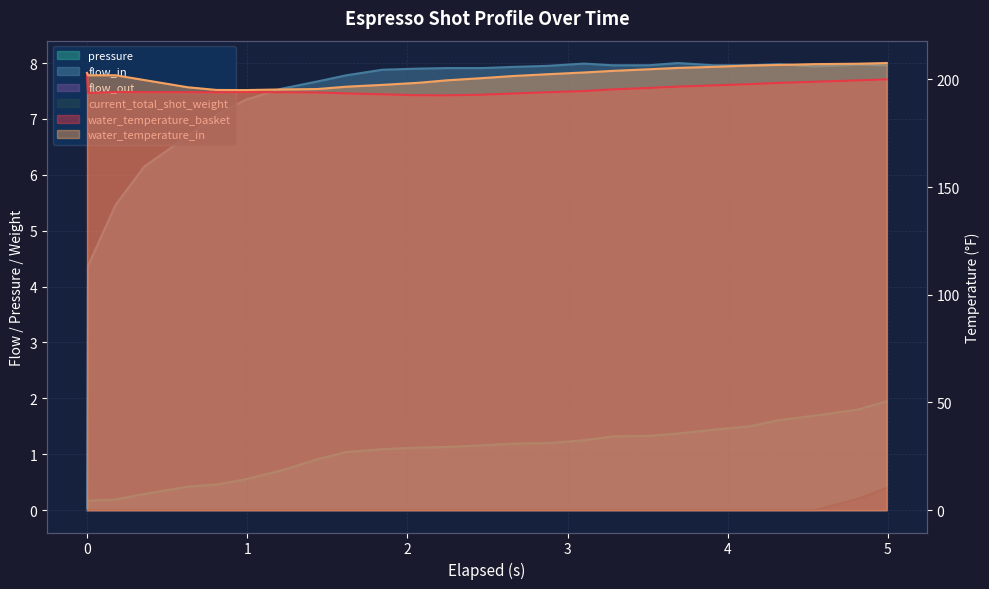

Does the chart display data point markers on the line(s)?

No